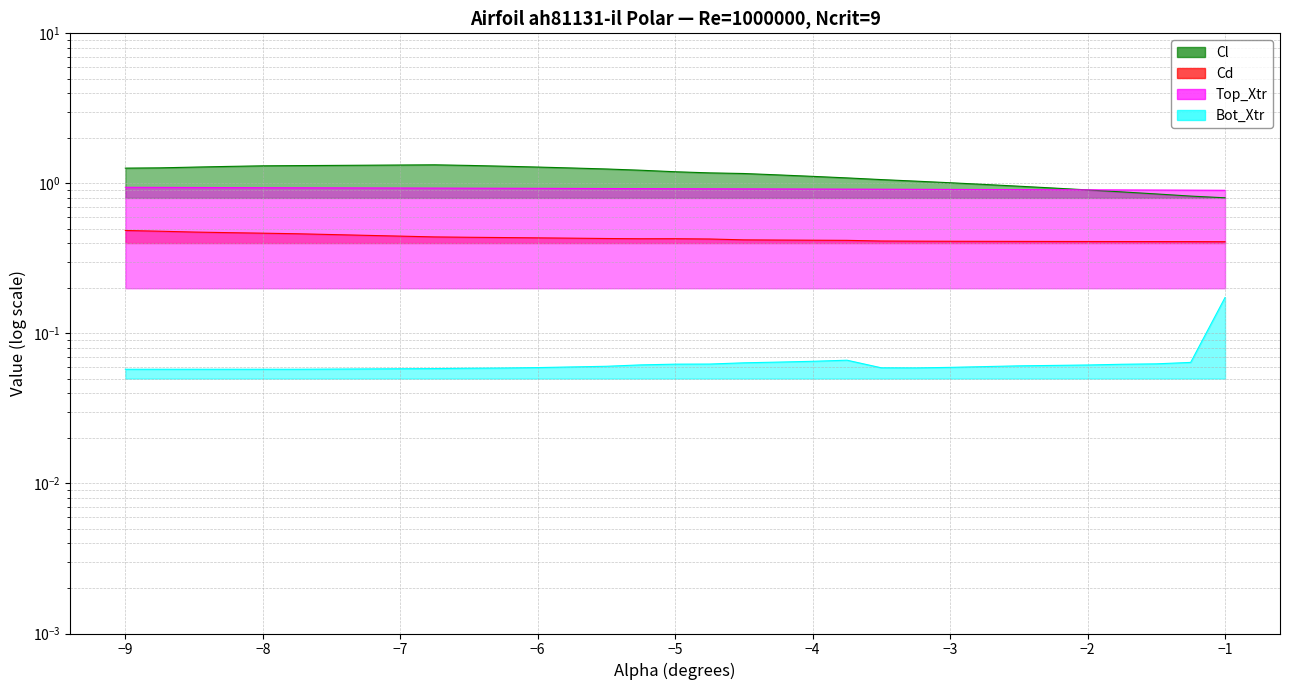

What is the spread (max minus min) of values at -2.5?

0.9